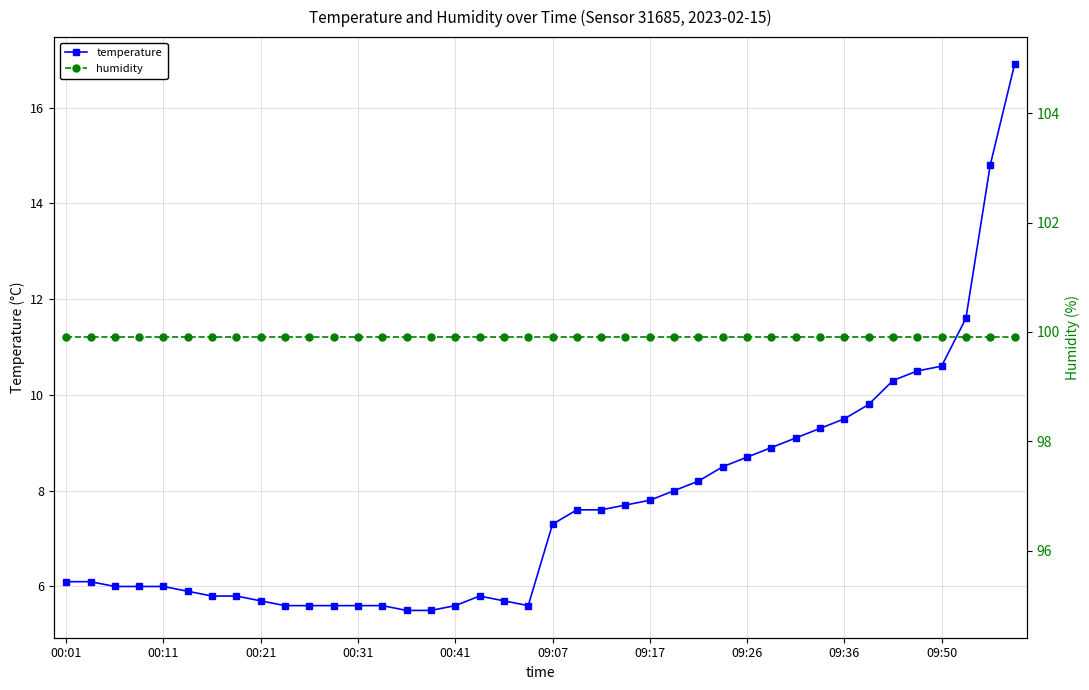

What is the difference between the second highest and second lowest values in the temperature series?

9.3